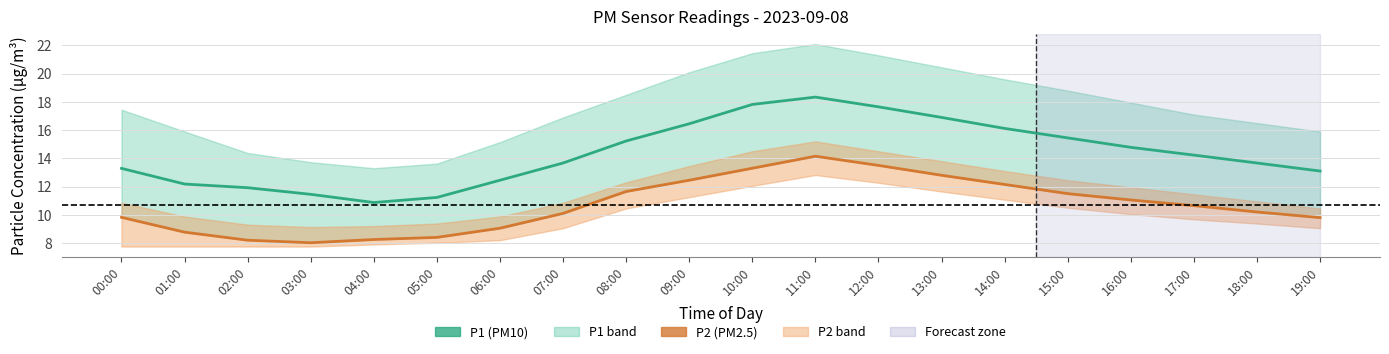

How many values in the P2 (PM2.5) series are below 10?

8